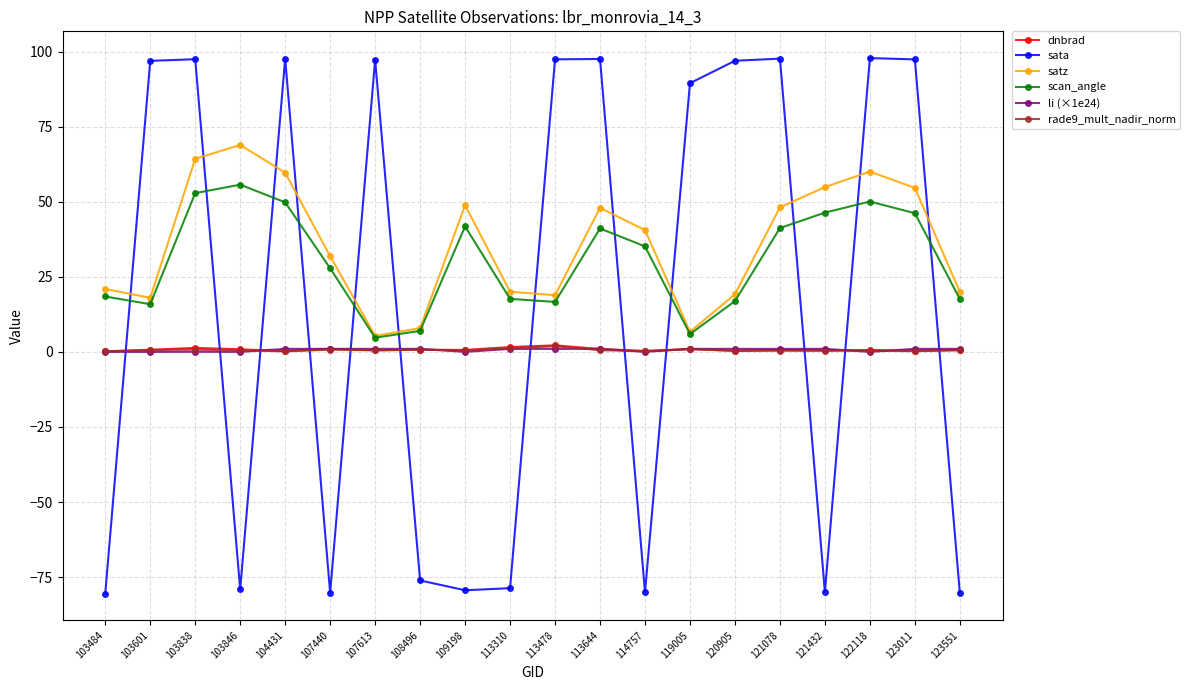

Between 108496 and 121078, which series saw the biggest shift?

sata